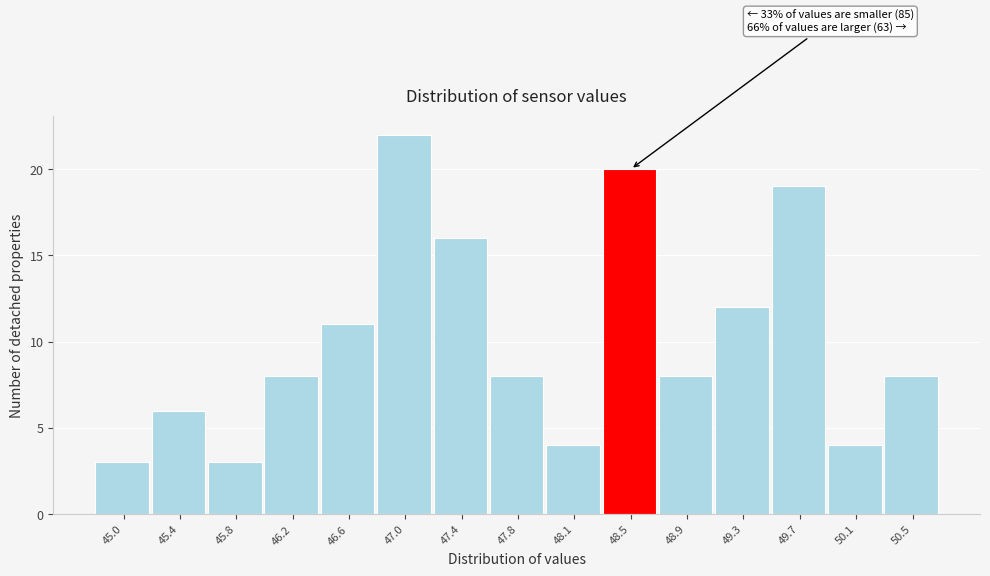

Reading right to left, what are all the values shown in this chart?

50.5=8	50.1=4	49.7=19	49.3=12	48.9=8	48.5=20	48.1=4	47.8=8	47.4=16	47.0=22	46.6=11	46.2=8	45.8=3	45.4=6	45.0=3